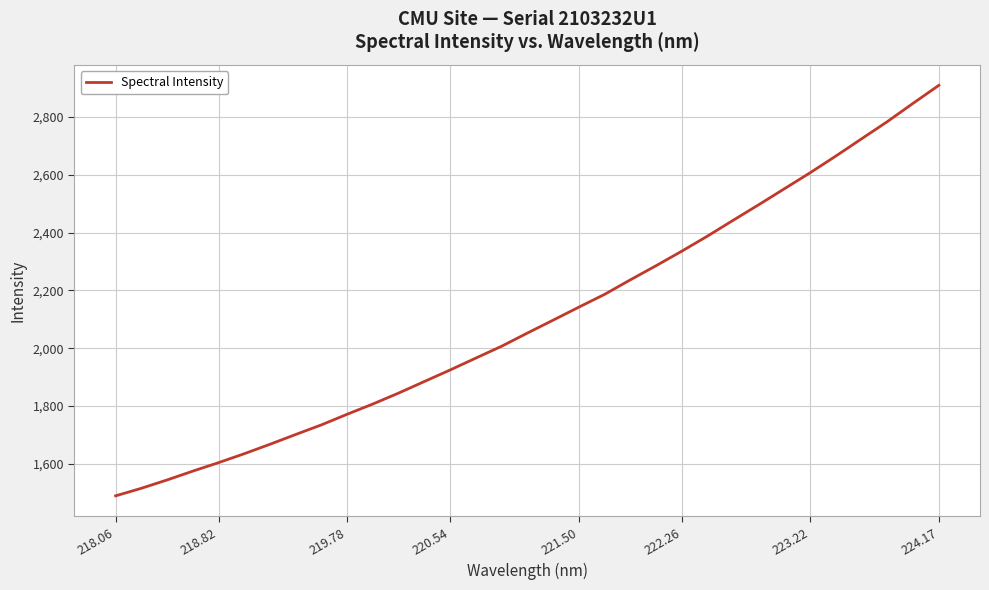

What is the greatest value displayed?

2909.4